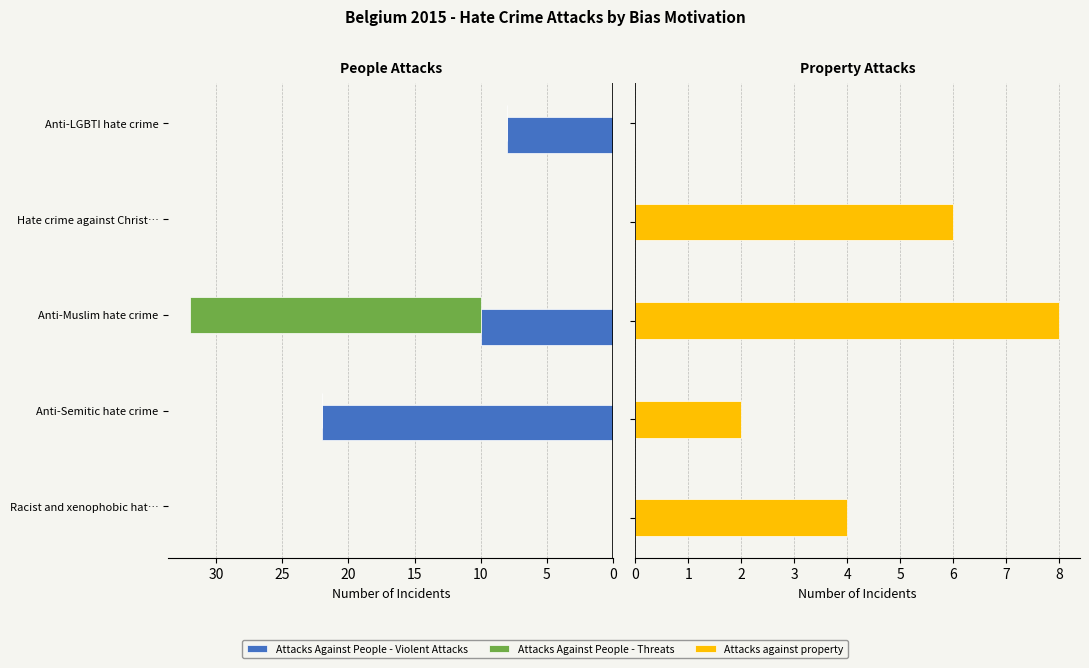

Reading left to right, list all the values displayed in this chart.

Attacks Against People - Violent Attacks: 0	22	10	0	8
Attacks Against People - Threats: 0	0	22	0	0
Attacks against property: 4	2	8	6	0